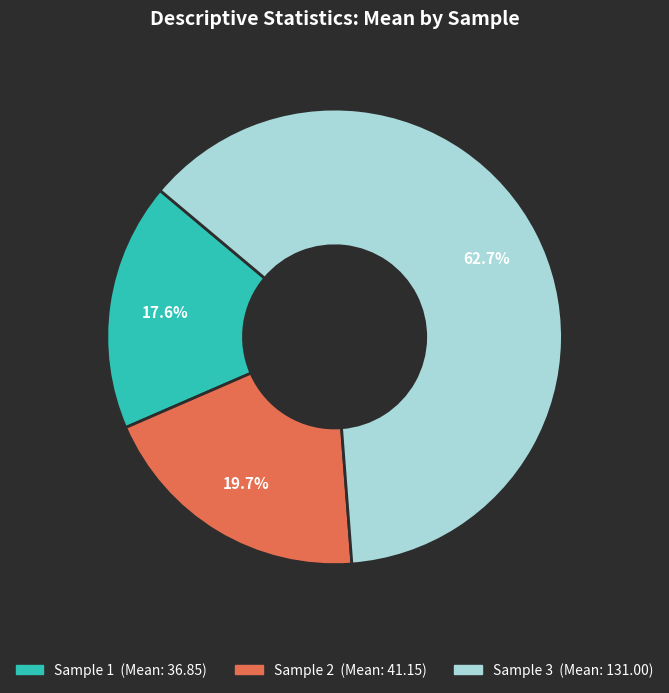

Which category accounts for the majority?

Sample 3